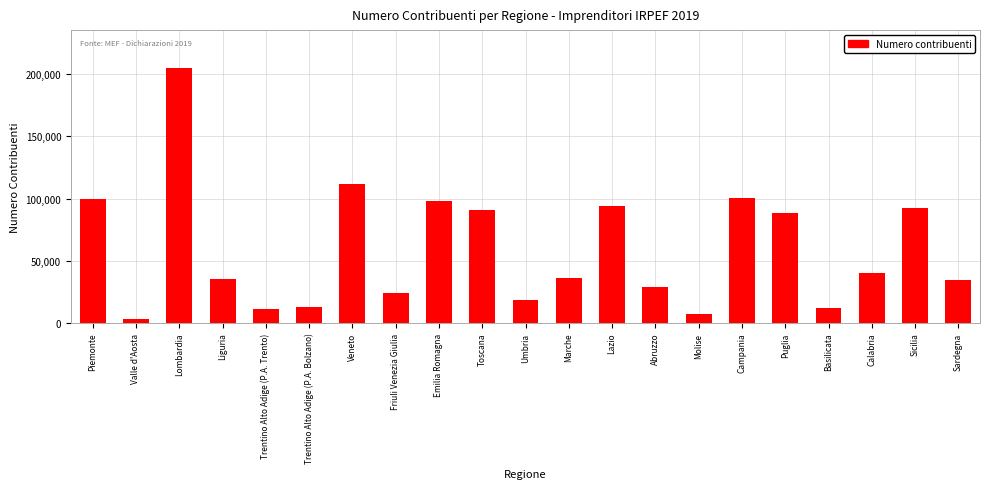

What is the difference between the values at Emilia Romagna and Calabria?

57943